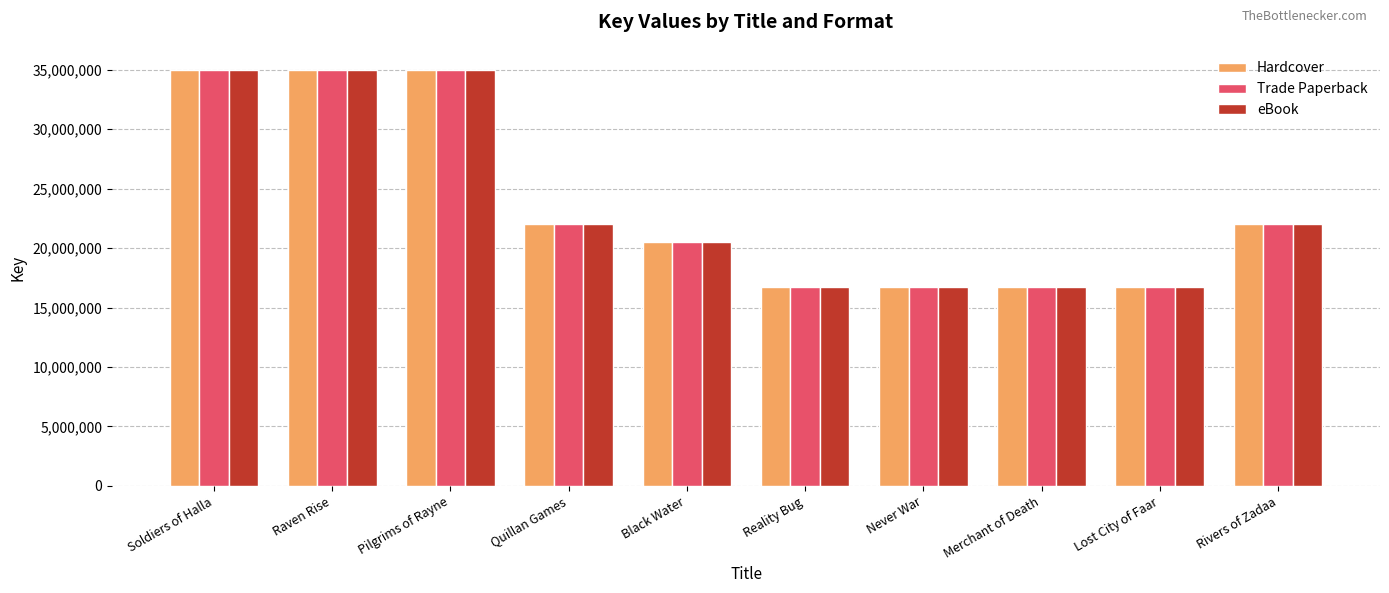

What is the maximum value shown in the chart?

34996245